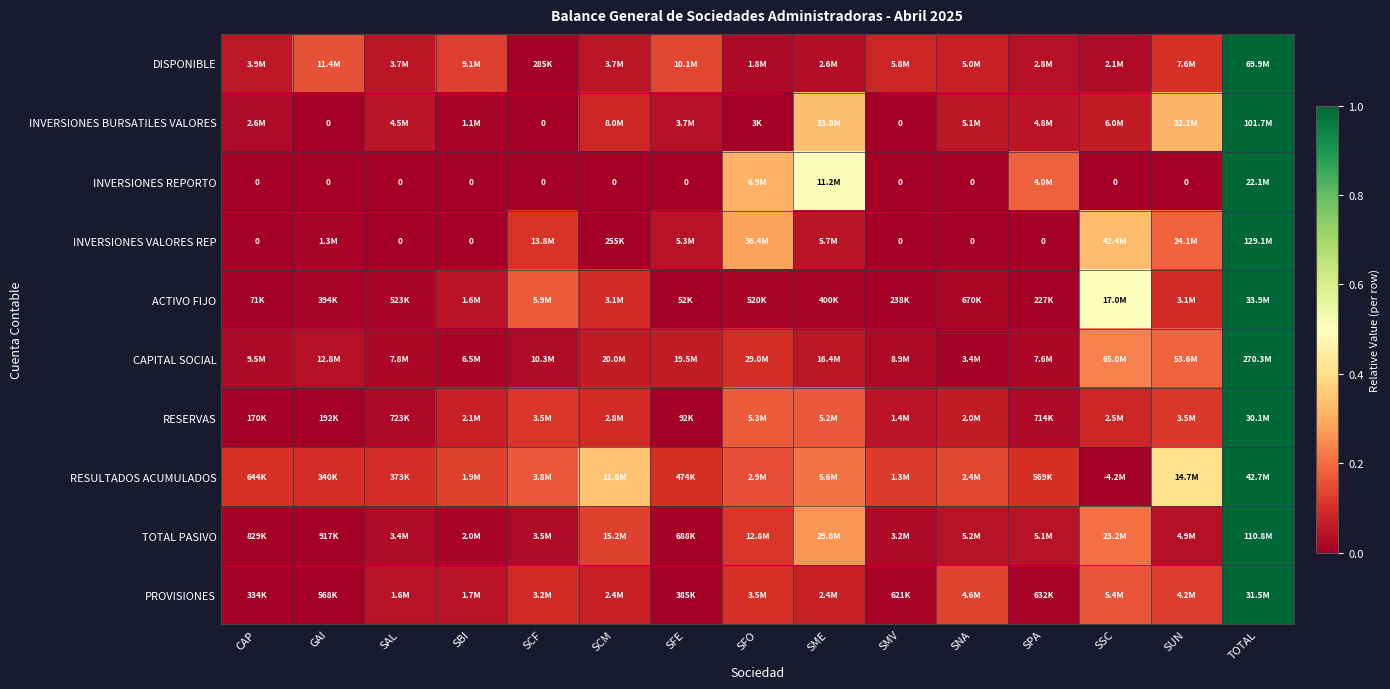

Rank the categories by ACTIVO FIJO value from lowest to highest.

SFE, CAP, SPA, SMV, GAI, SME, SFO, SAL, SNA, SBI, SUN, SCM, SCF, SSC, TOTAL